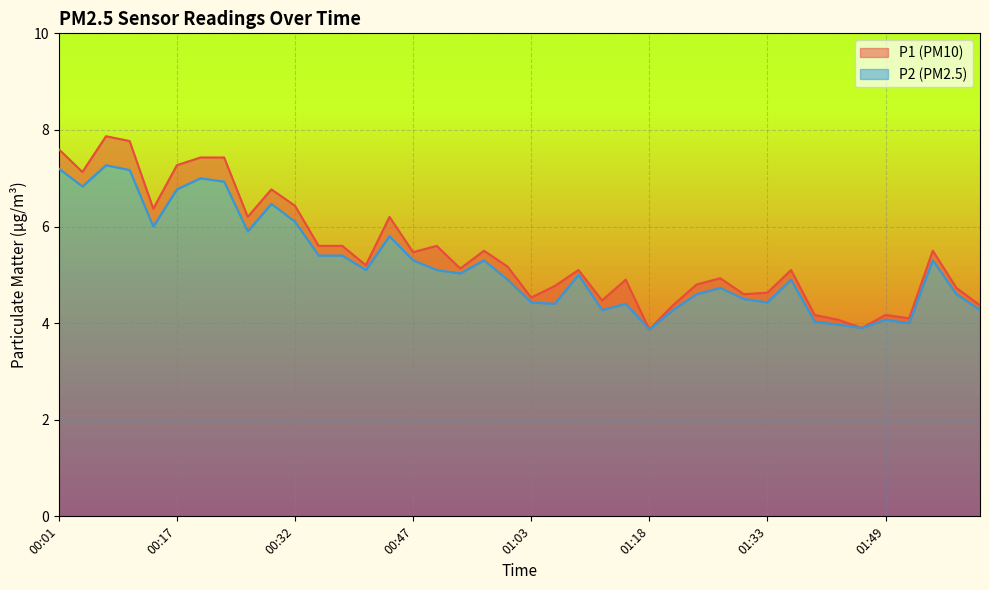

Which series changed the most between 00:20 and 01:00?

P1